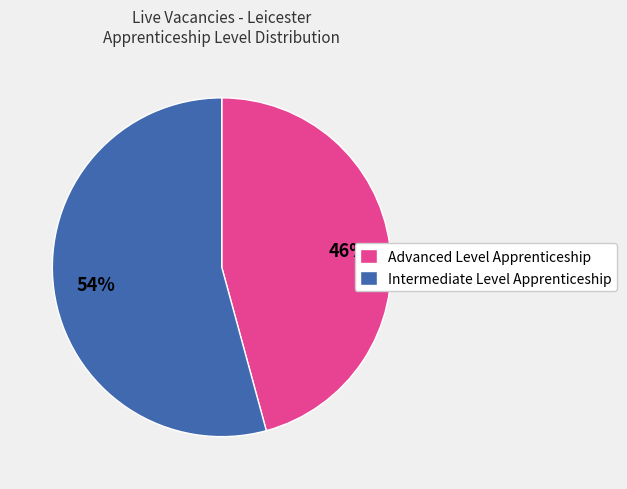

Is it true that Advanced Level Apprenticeship is 36% of the pie?

False